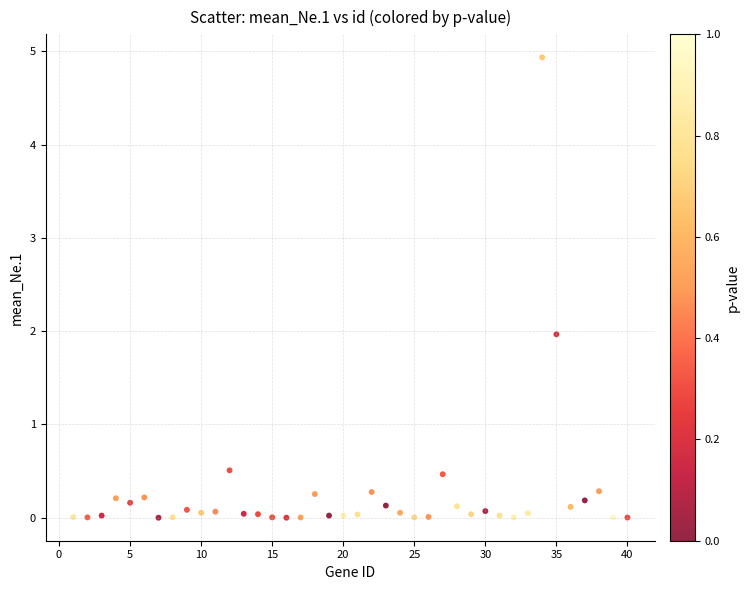

What is the range of X values (max minus min)?

39.0